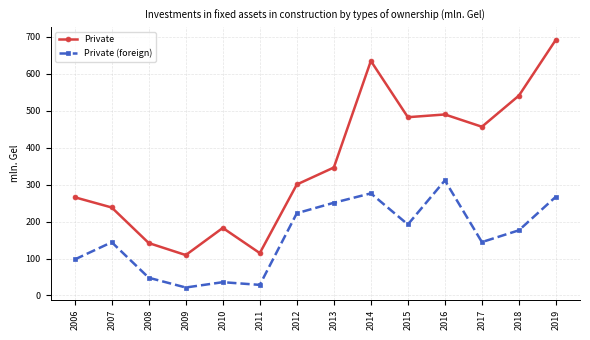

What is the difference between the maximum and minimum values in the Private series?

582.4